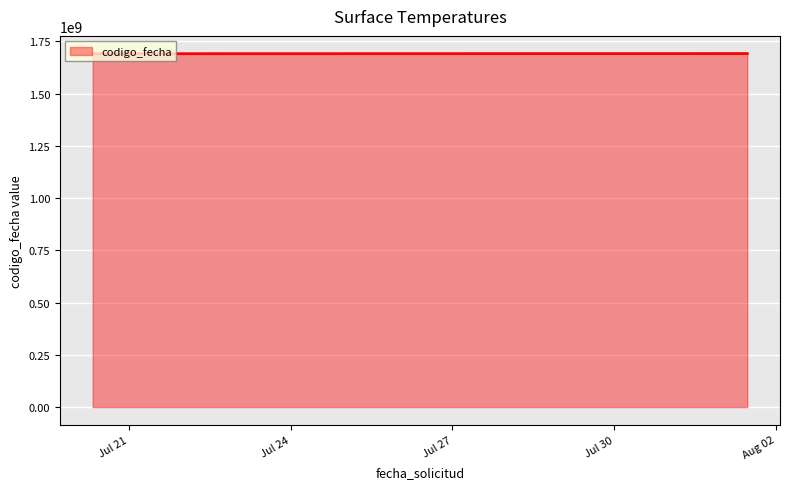

What is the average value?

1690726414